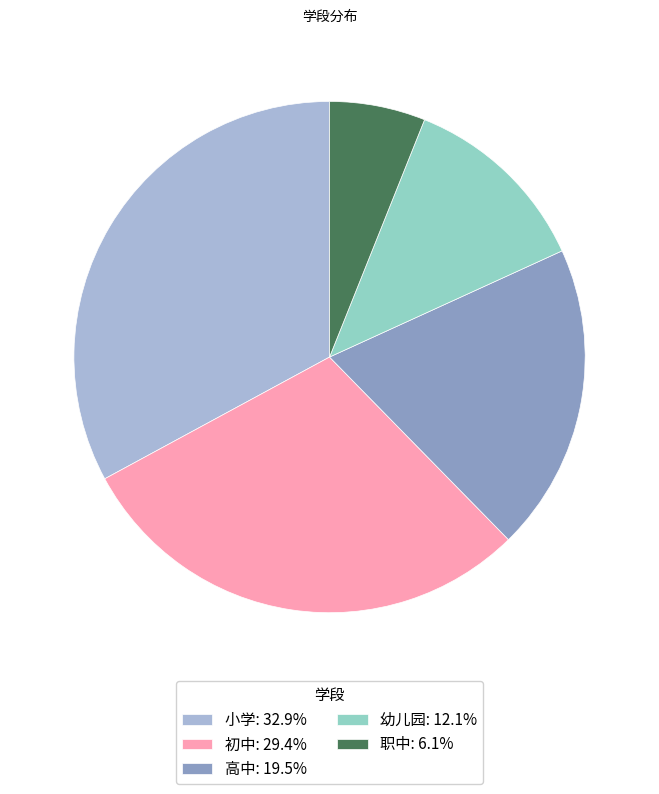

Combined, do 初中 and 小学 account for over 50%?

Yes